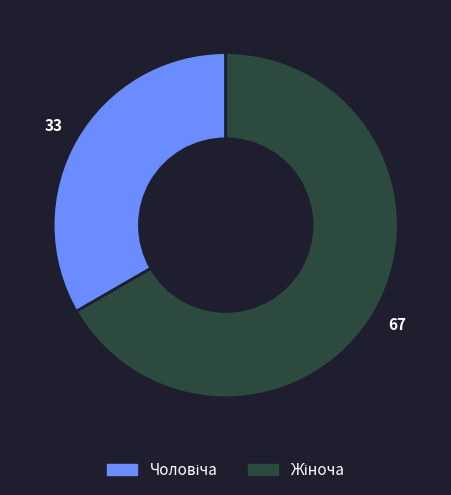

Does any single category account for the majority?

Yes